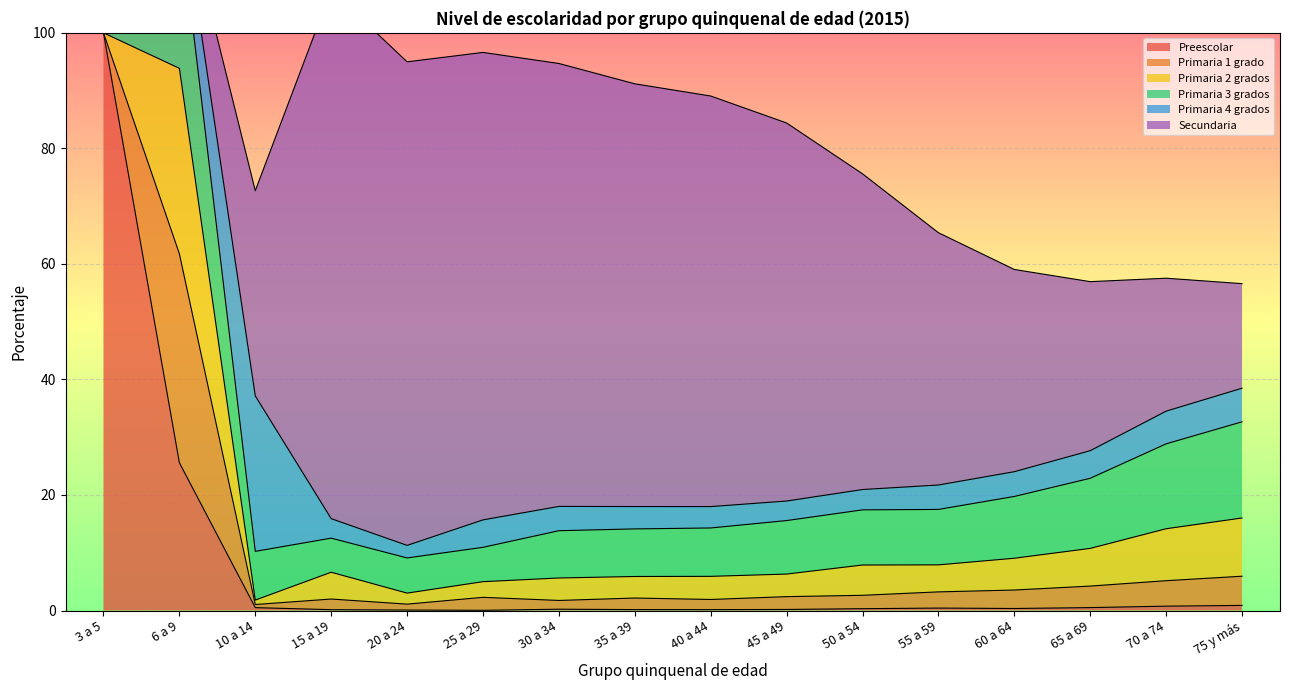

Between which two adjacent categories do Secundaria and Primaria 1 grado first intersect?

6 a 9 and 10 a 14